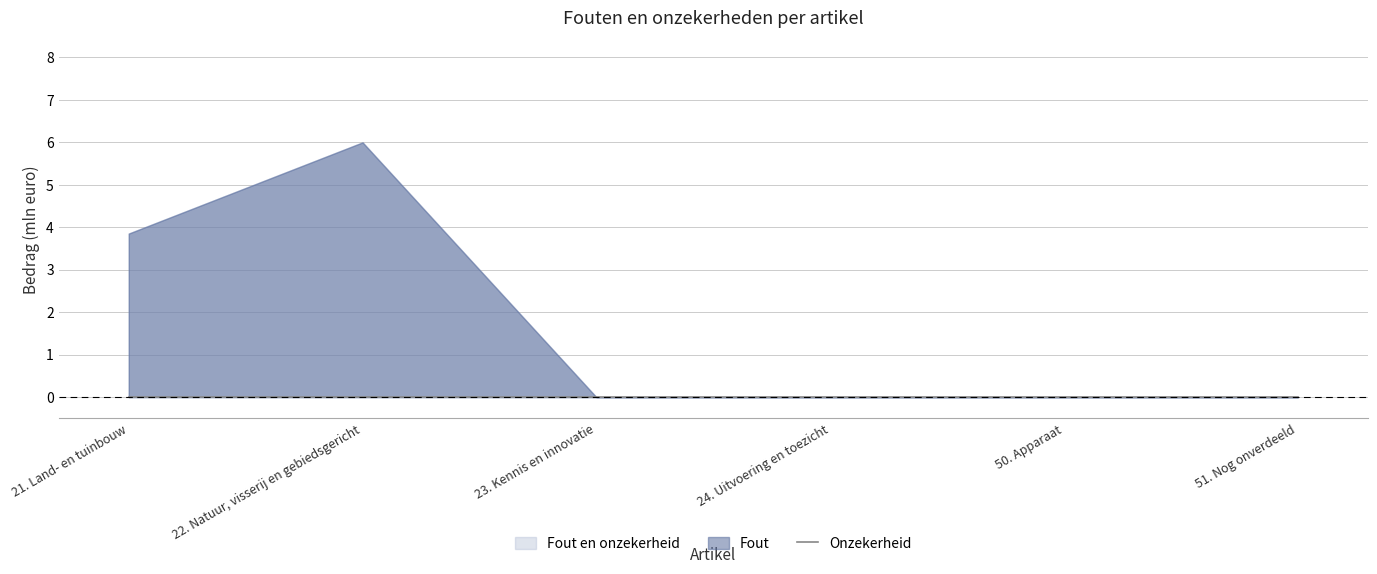

How many data points in Fout en onzekerheid are above 0?

2